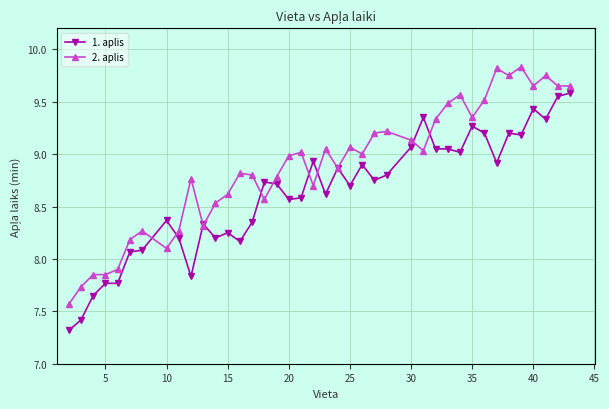

What is the difference between the maximum and minimum values in the 2. aplis series?

2.3